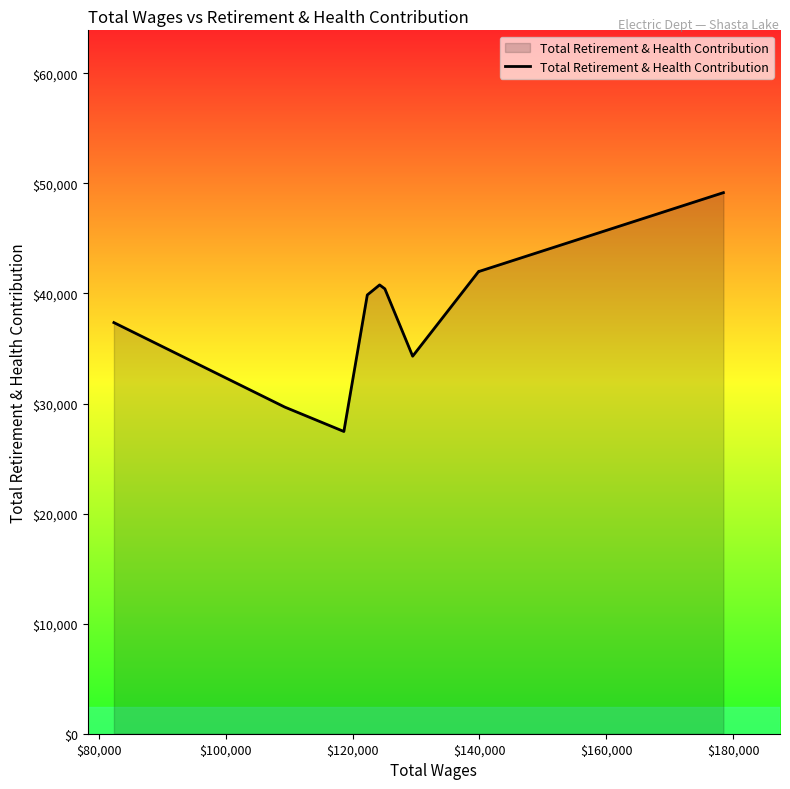

What is the greatest value displayed?

49159